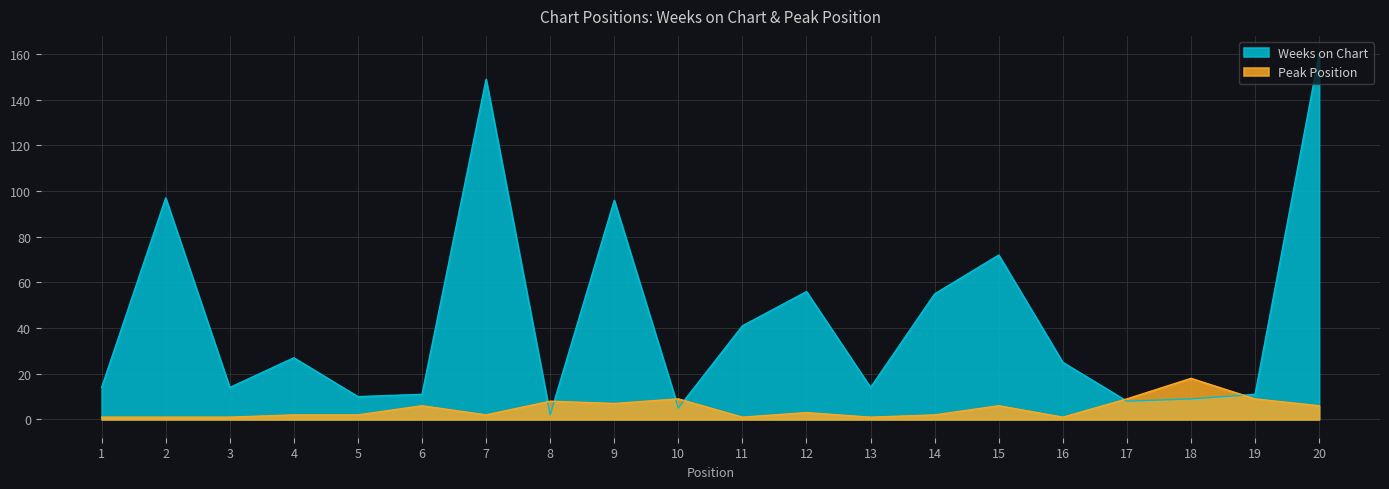

How many intersections are there between Weeks on Chart and Peak Position?

6